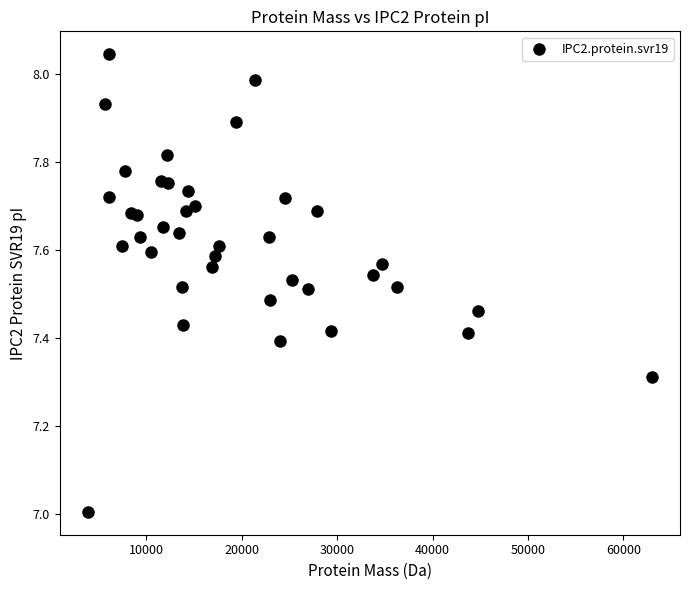

What is the range of X values (max minus min)?

59099.8